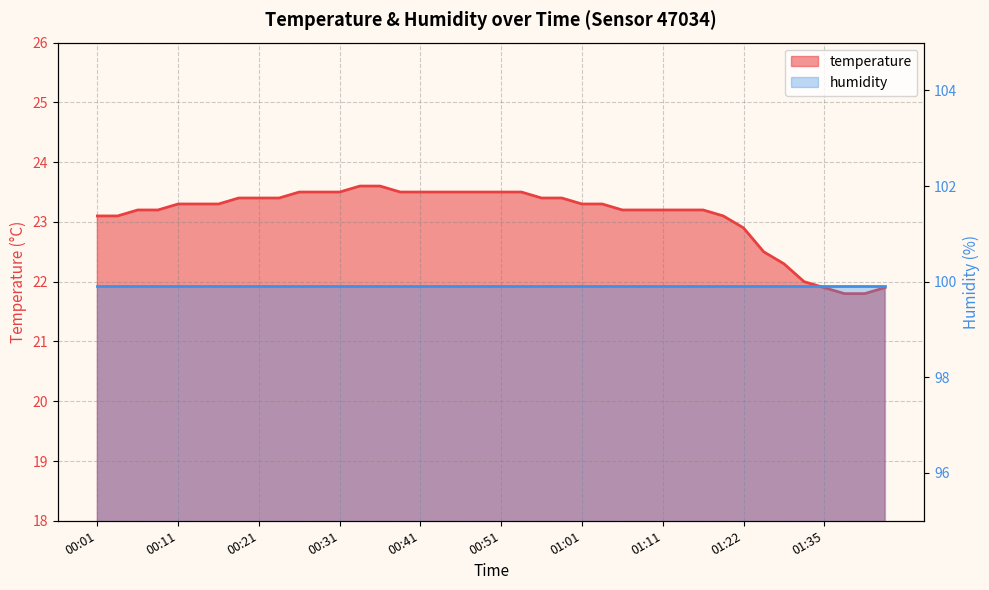

What is the value of the 26th point from the left?

23.3